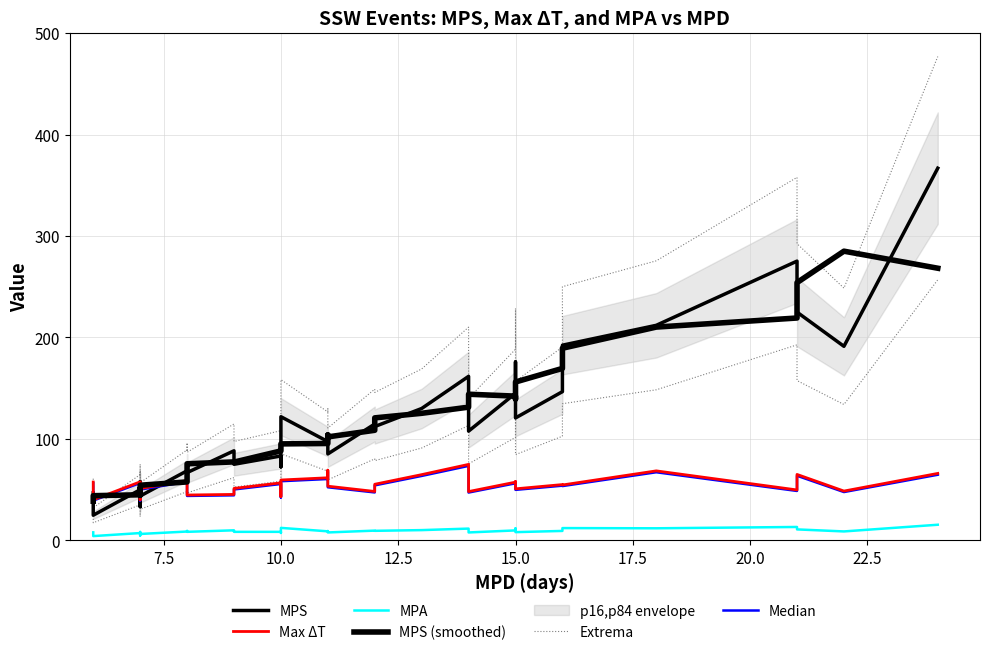

The MPA series shows 13.2 at 9. True or false?

False